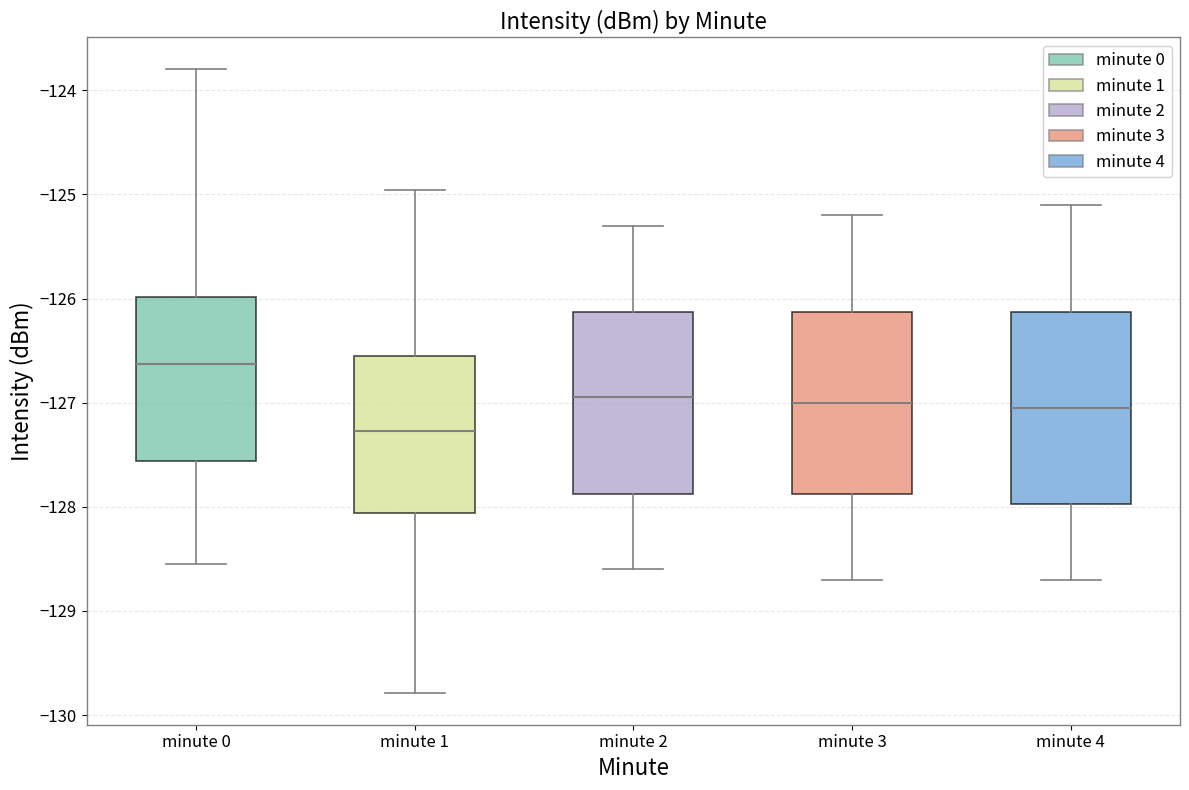

Reading left to right, read every box against the y-axis: the position of its median line, the range the box covers, and the ends of its whiskers. The values are not printed on the chart, so give them approximately, as read against the axis.

minute 0: median -126.6, box -127.6 to -126.0, whiskers -128.5 to -123.8
minute 1: median -127.3, box -128.1 to -126.5, whiskers -129.8 to -125.0
minute 2: median -126.9, box -127.9 to -126.1, whiskers -128.6 to -125.3
minute 3: median -127.0, box -127.9 to -126.1, whiskers -128.7 to -125.2
minute 4: median -127.0, box -128.0 to -126.1, whiskers -128.7 to -125.1